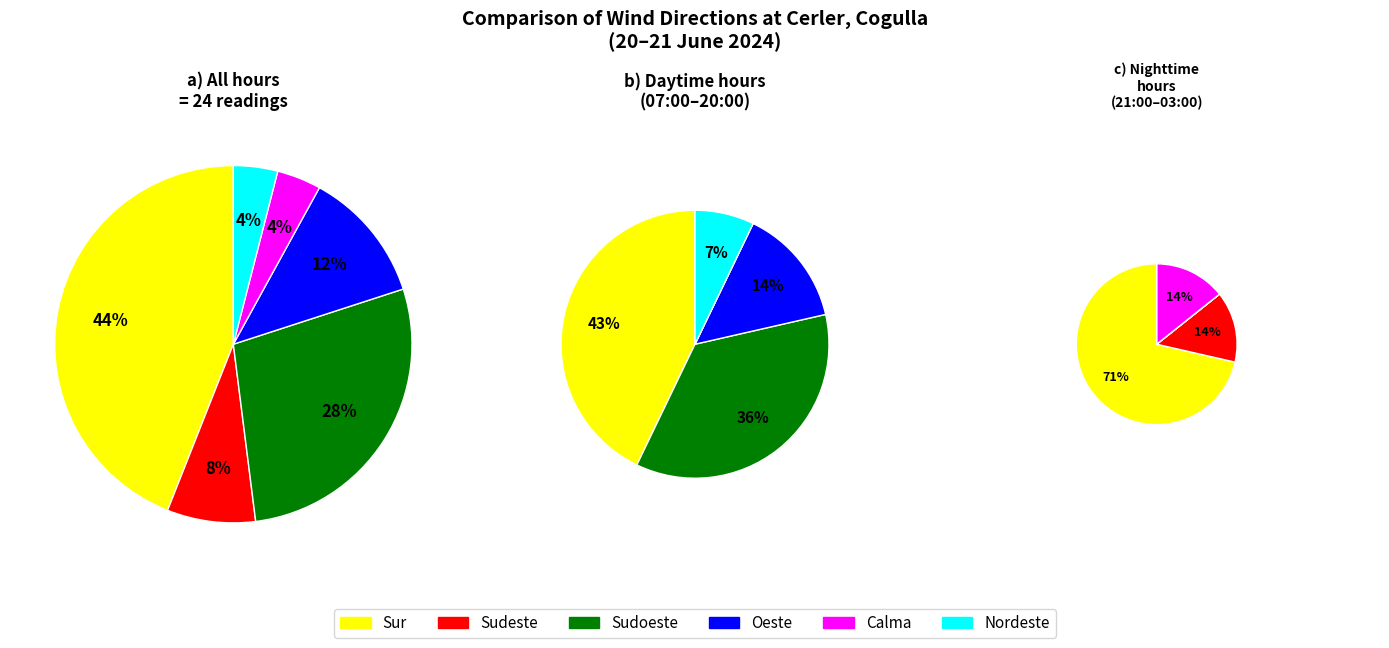

What percentage do Oeste and Sudoeste together represent?

40.0%